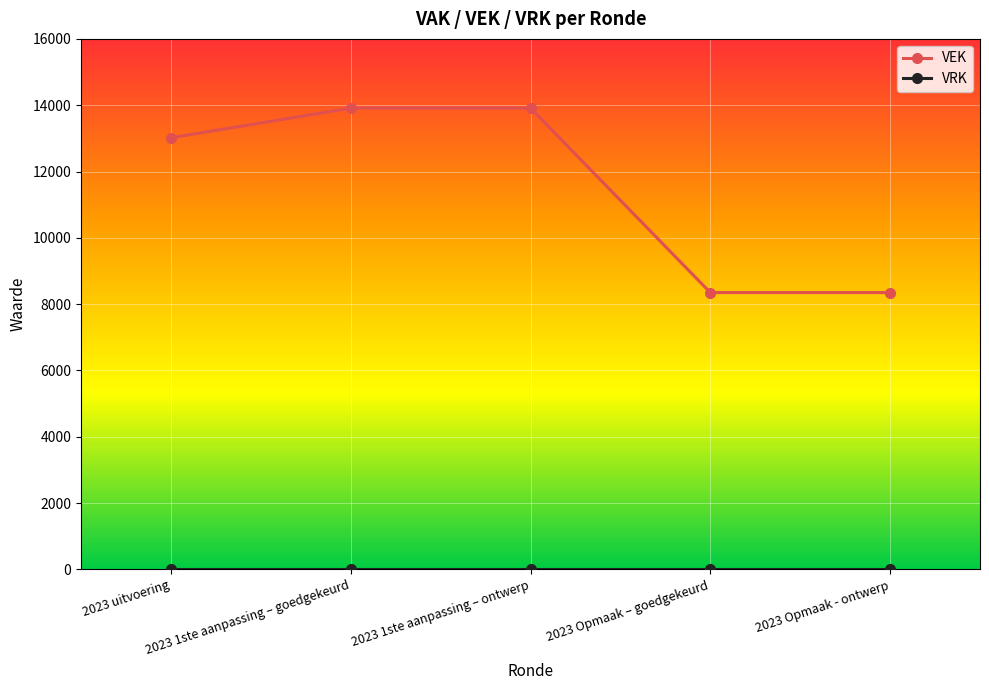

What is the approximate value of VEK at 2023 Opmaak - ontwerp?

8350